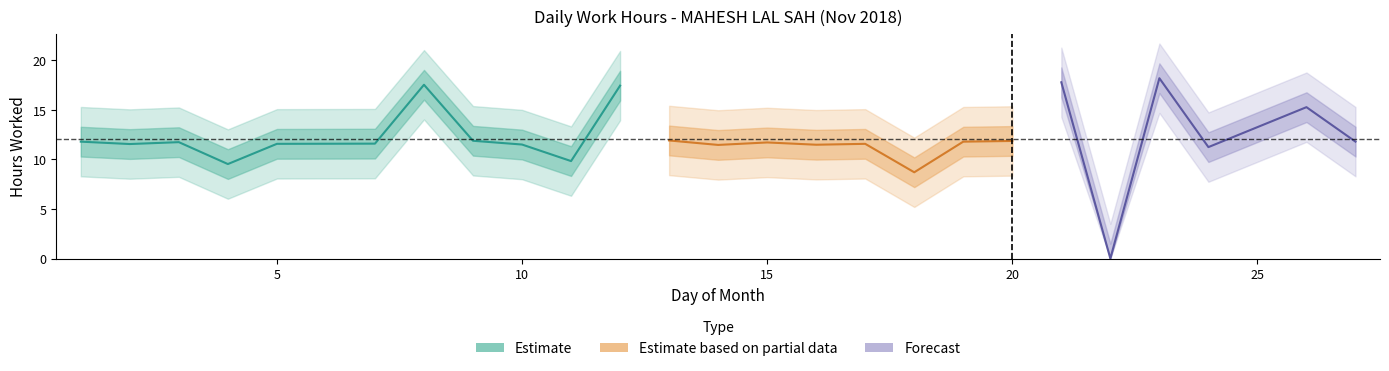

True or false: the data has more than 1 interior local peaks.

True